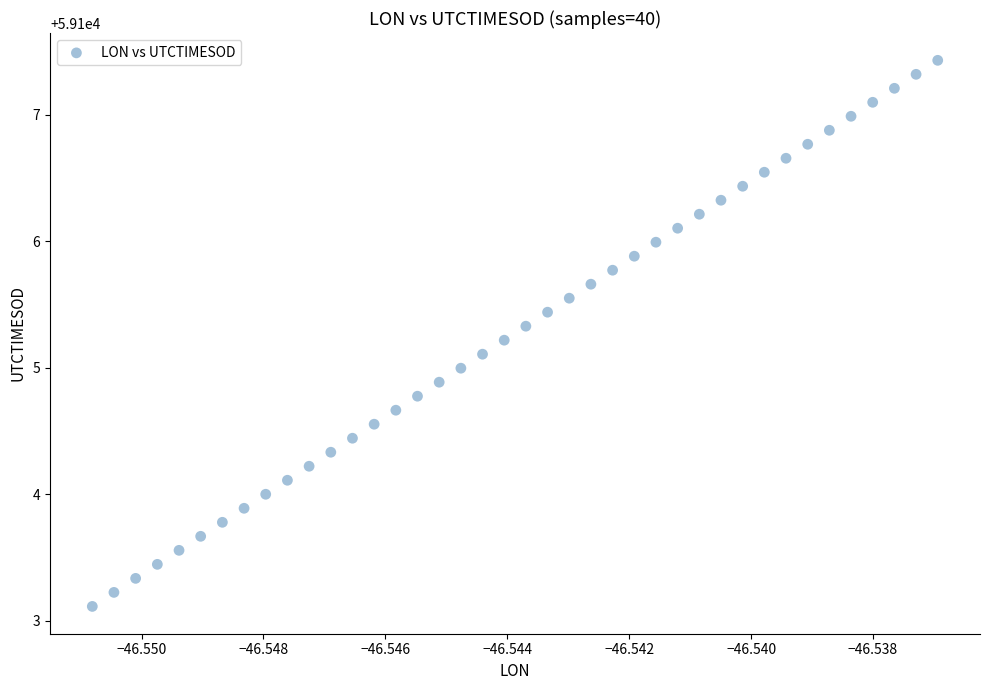

What is the range of Y values (max minus min)?

4.3